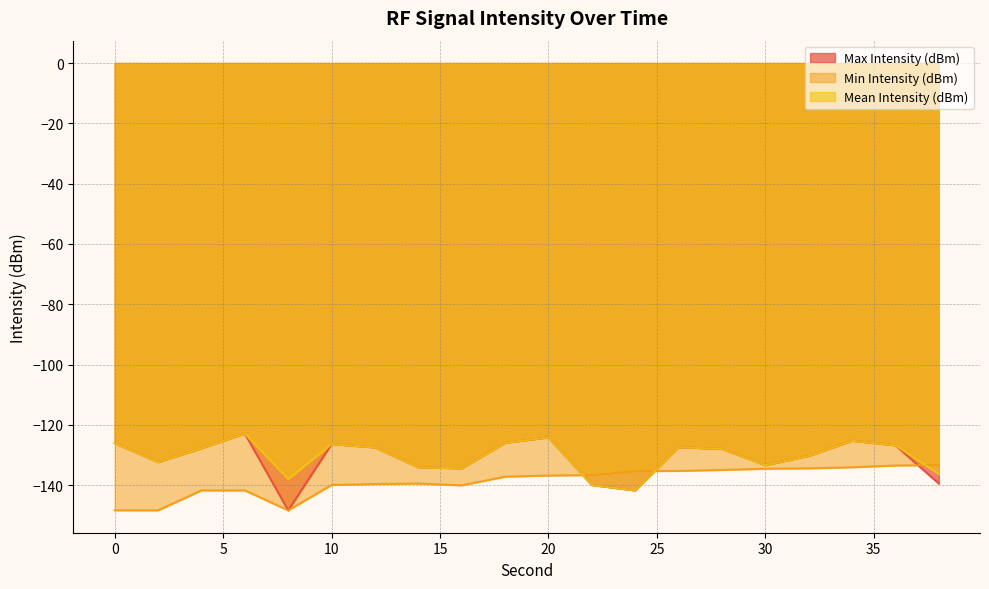

The value of Max Intensity (dBm) at 24 is -210.1. True or false?

False